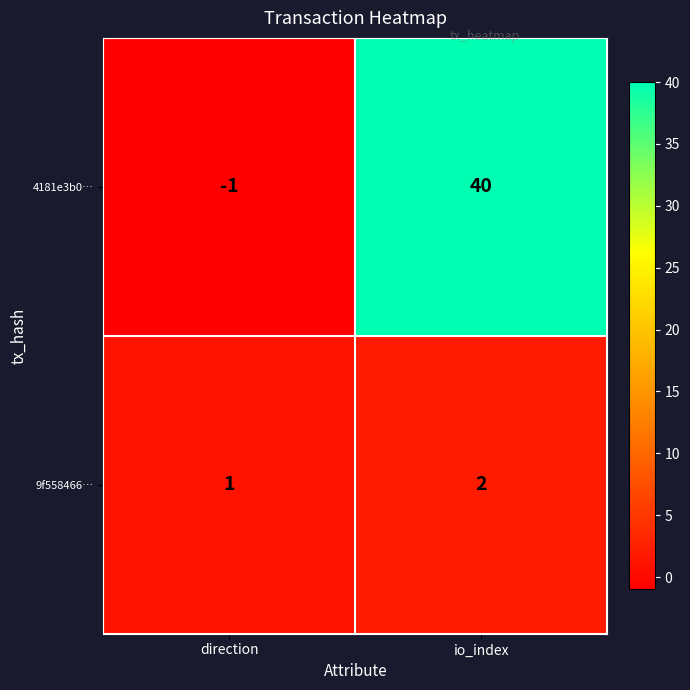

Reading left to right, what are all the values shown in this chart?

4181e3b0…: direction=-1	io_index=40
9f558466…: direction=1	io_index=2